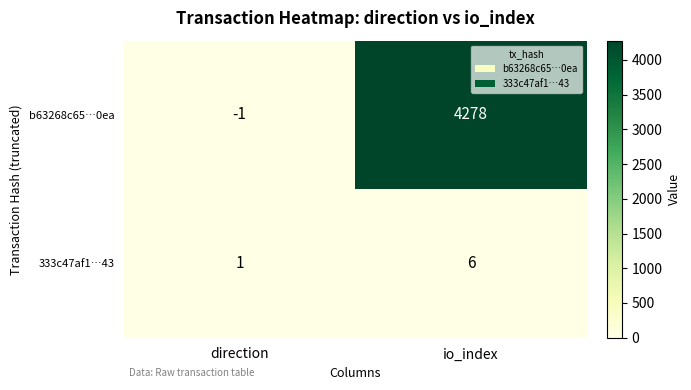

The value of 333c47af1…43 at direction is 0. True or false?

False